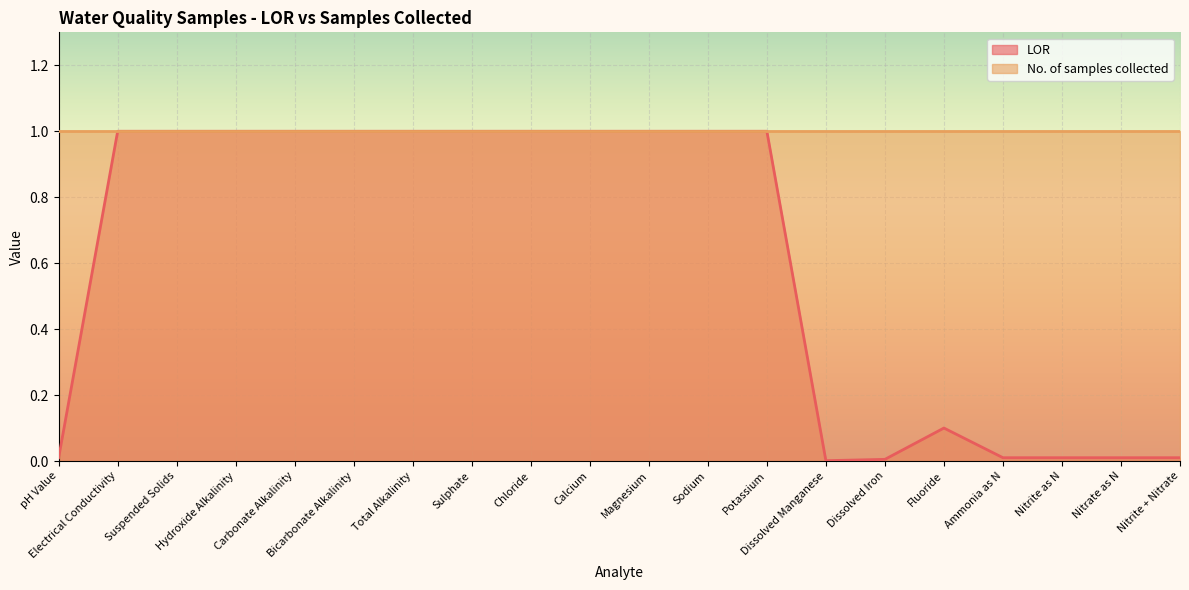

Where is the first local minimum?

Dissolved Manganese